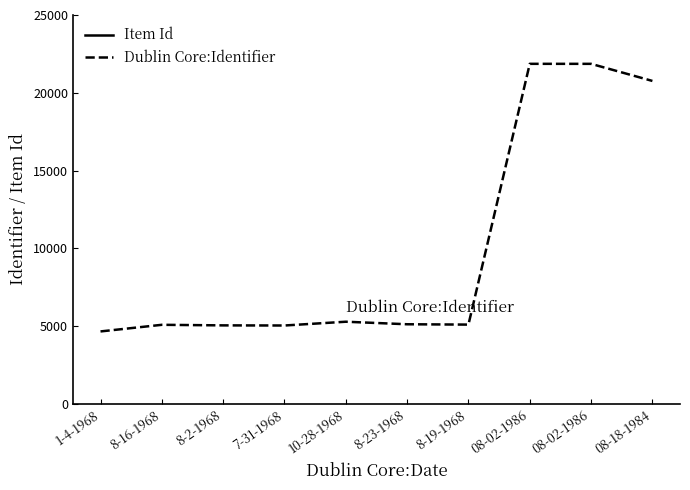

At how many categories does at least one series exceed 21336?

10